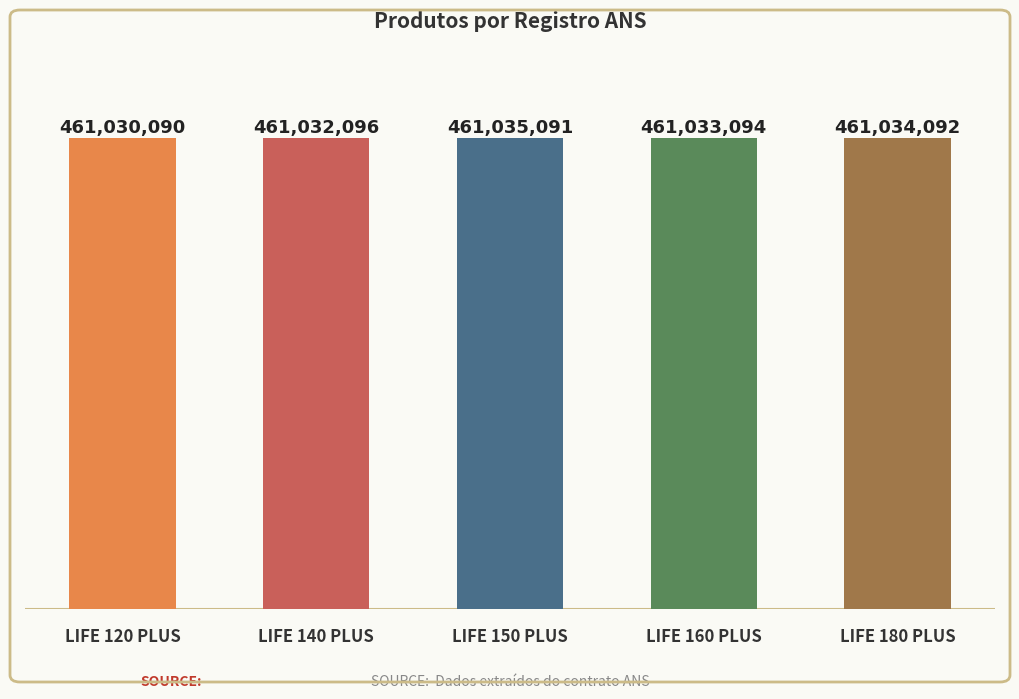

Reading right to left, transcribe all the data shown in this chart.

461034092	461033094	461035091	461032096	461030090